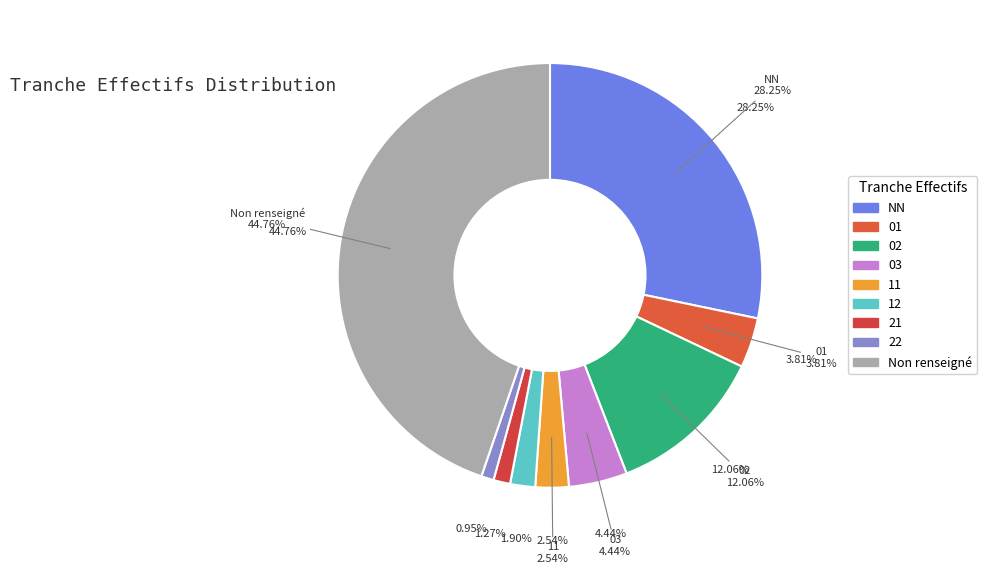

What percentage is the 22 slice, to the nearest percent?

1%